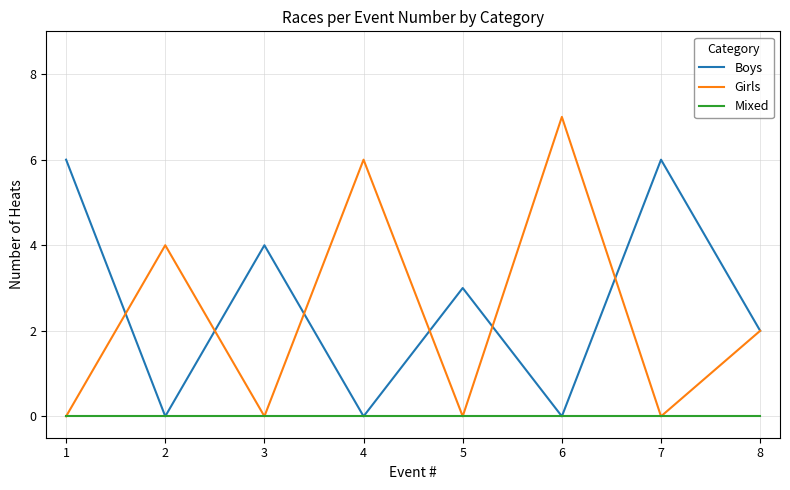

Reading left to right, list all the values displayed in this chart.

Boys: 6	0	4	0	3	0	6	2
Girls: 0	4	0	6	0	7	0	2
Mixed: 0	0	0	0	0	0	0	0